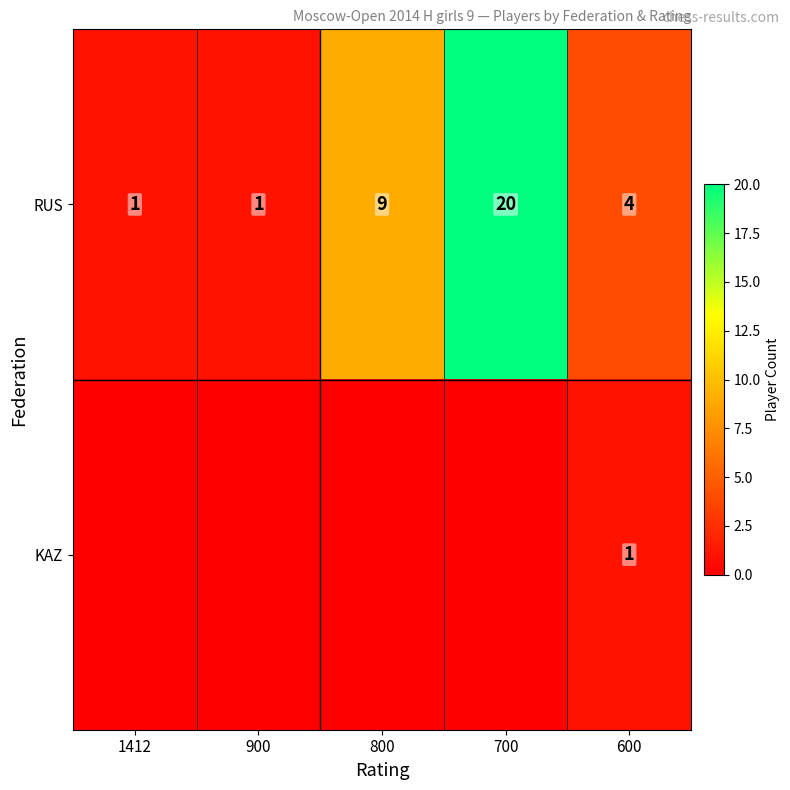

Is it true that KAZ equals 2 at 600?

False